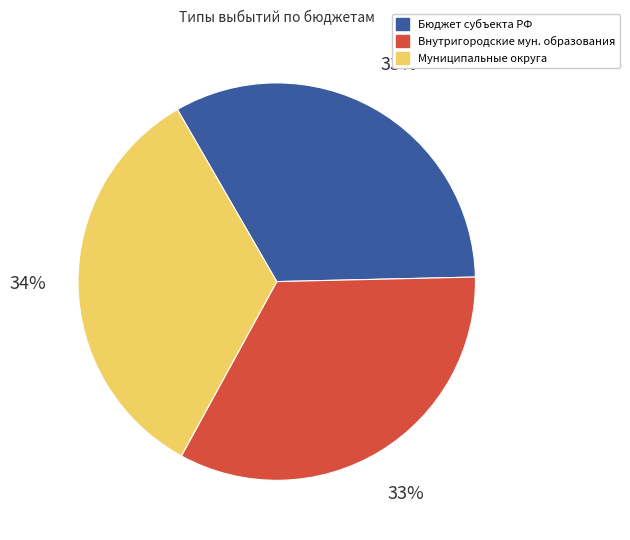

What is the ratio of the value at Внутригородские мун. образования to the value at Бюджет субъекта РФ?

1.0